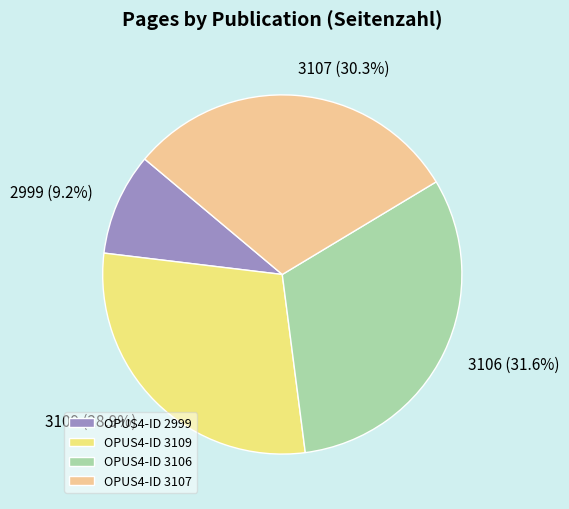

To the nearest percent, what portion does 3107 represent?

30%